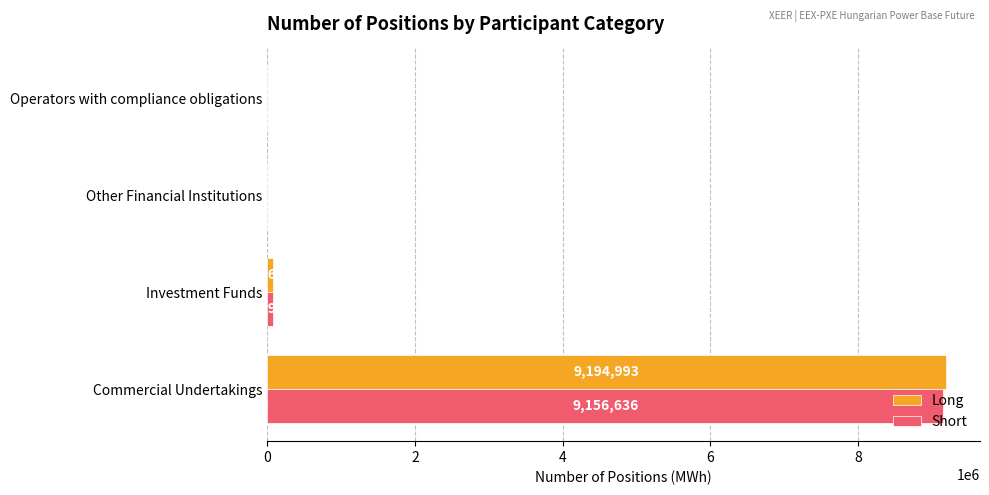

Is the value of Short at Operators with compliance obligations greater than the value of Long at Investment Funds?

No